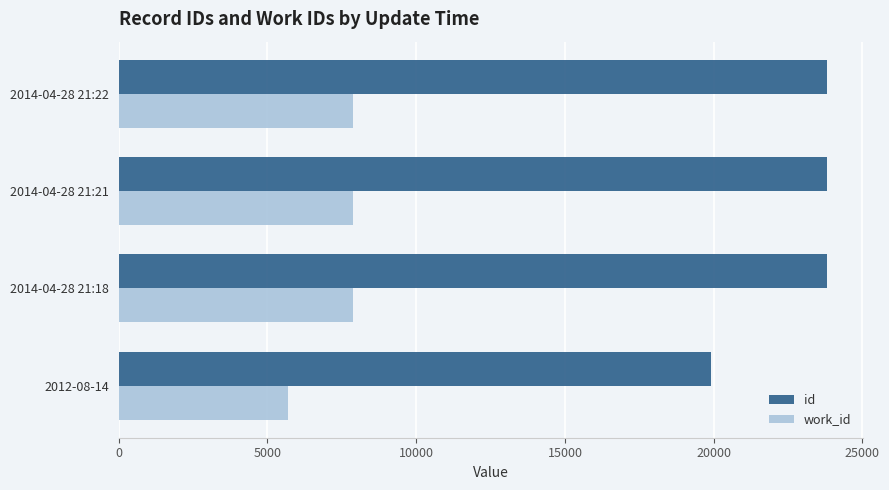

What is the spread (max minus min) of values at 2012-08-14?

14229